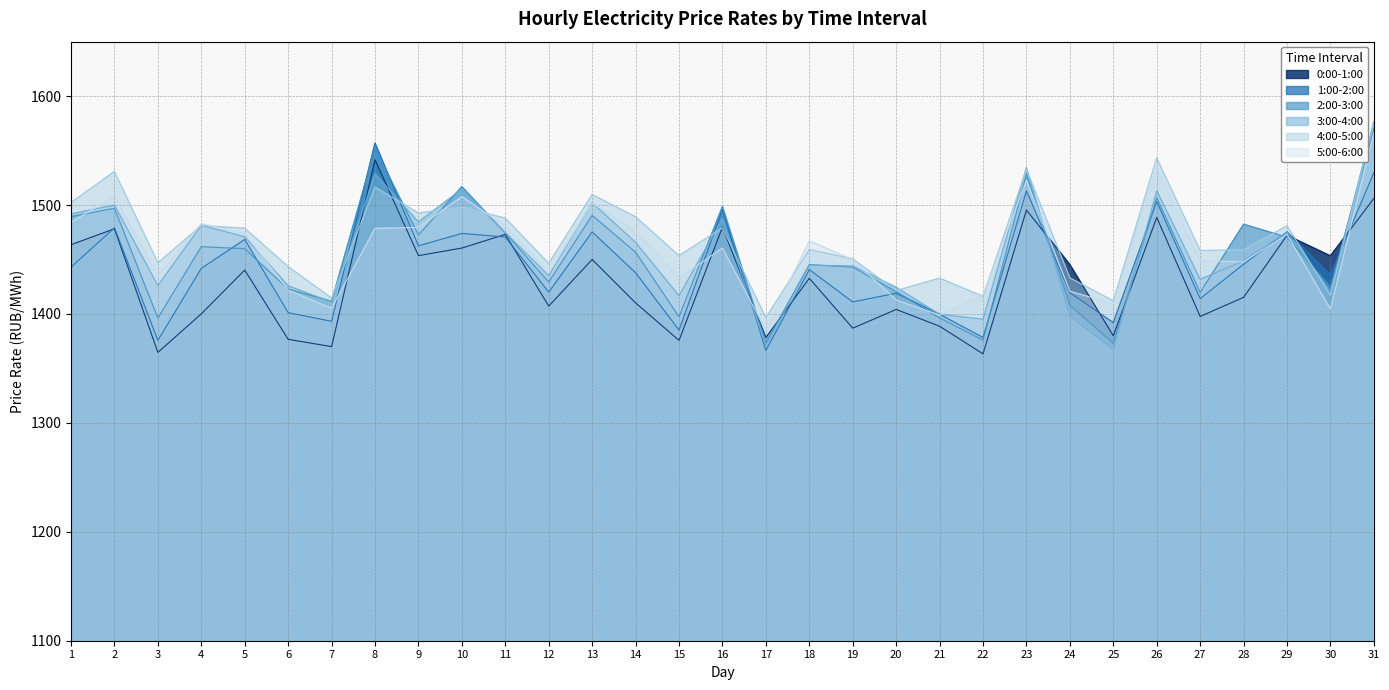

Which series has the largest range (max minus min)?

3:00-4:00